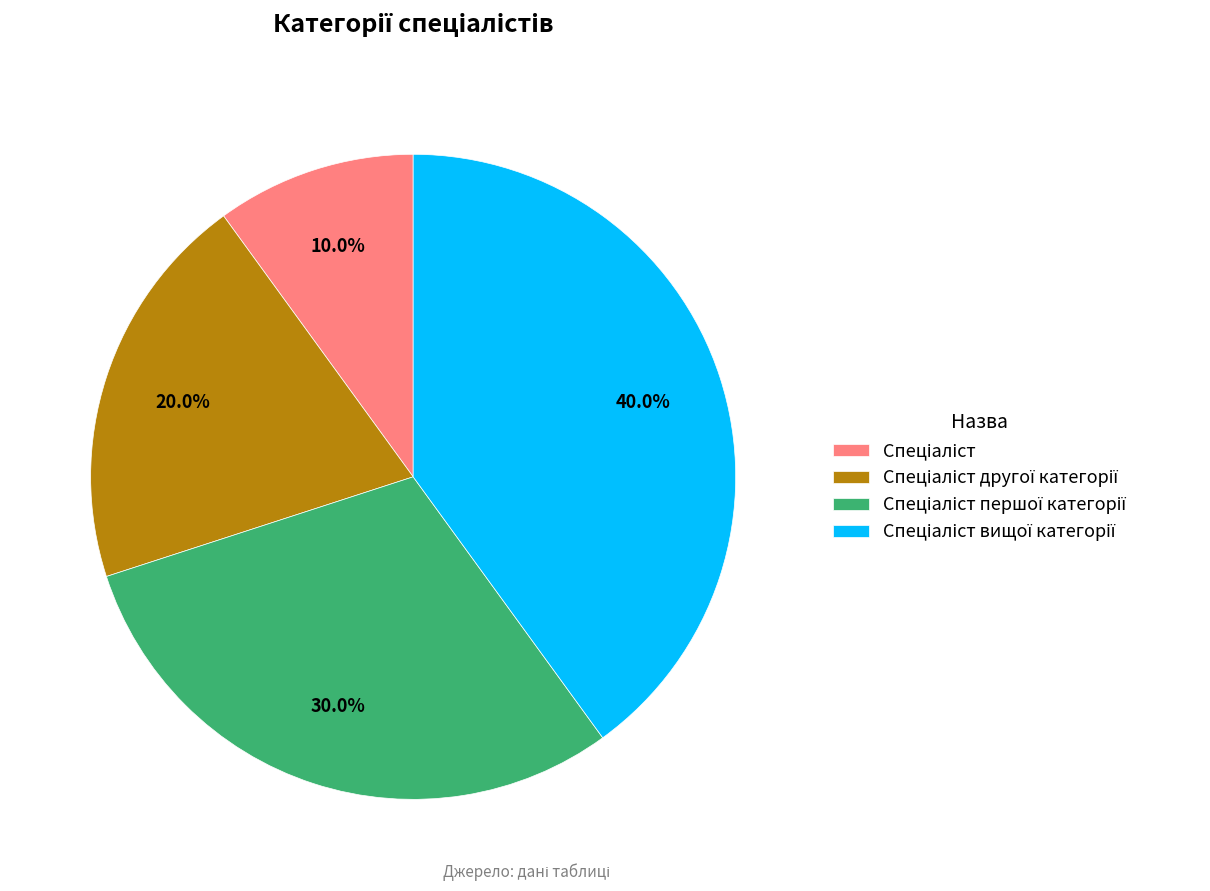

Does any single category account for the majority?

No